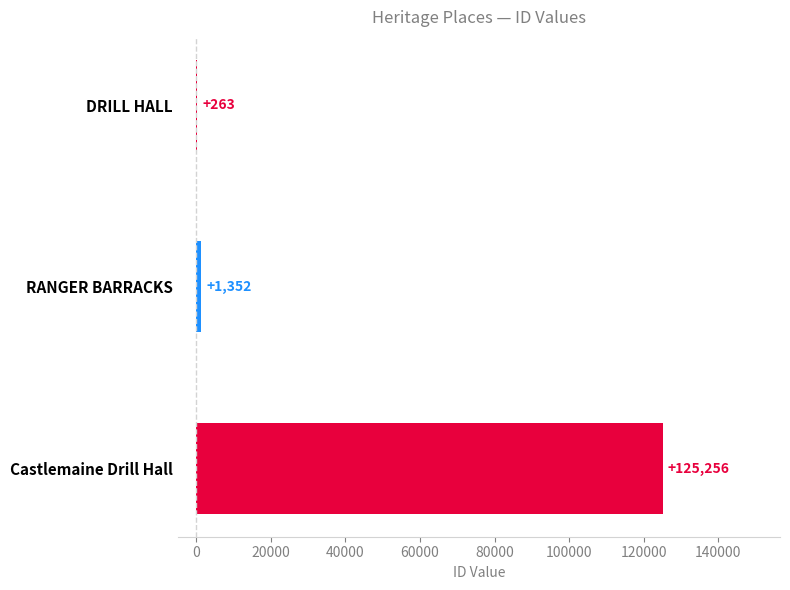

Reading top to bottom, extract all data points from this chart.

DRILL HALL=263	RANGER BARRACKS=1352	Castlemaine Drill Hall=125256